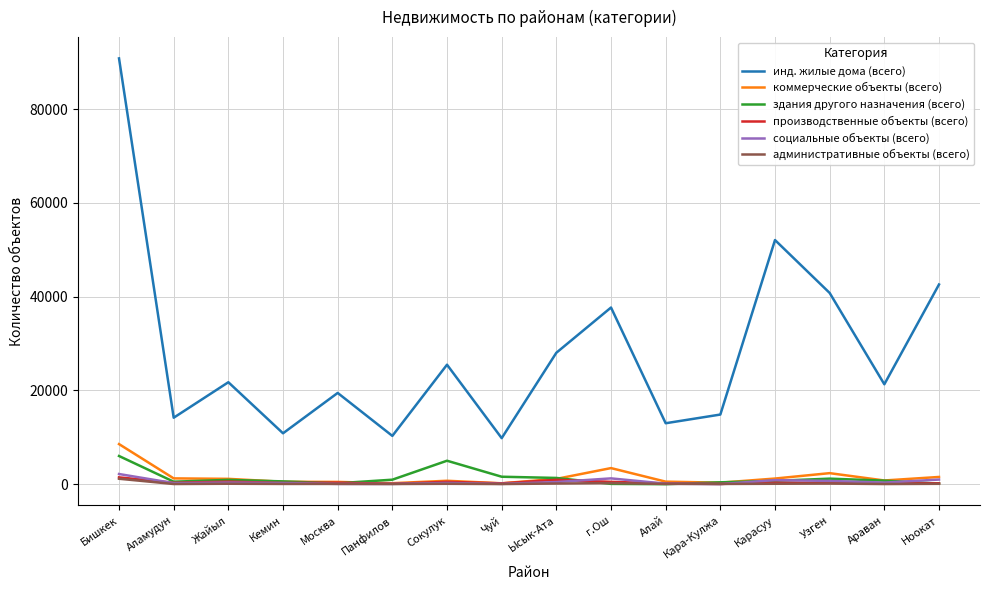

True or false: здания другого назначения (всего) and инд. жилые дома (всего) intersect in this chart.

False